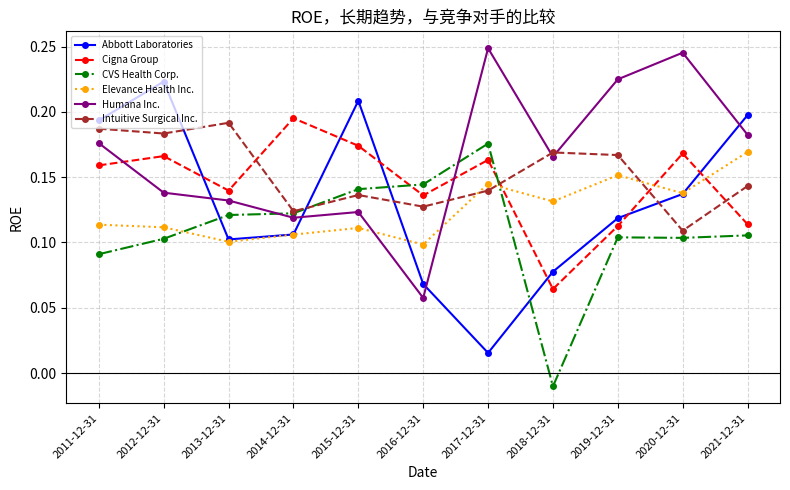

How many intersections are there between Elevance Health Inc. and Humana Inc.?

2